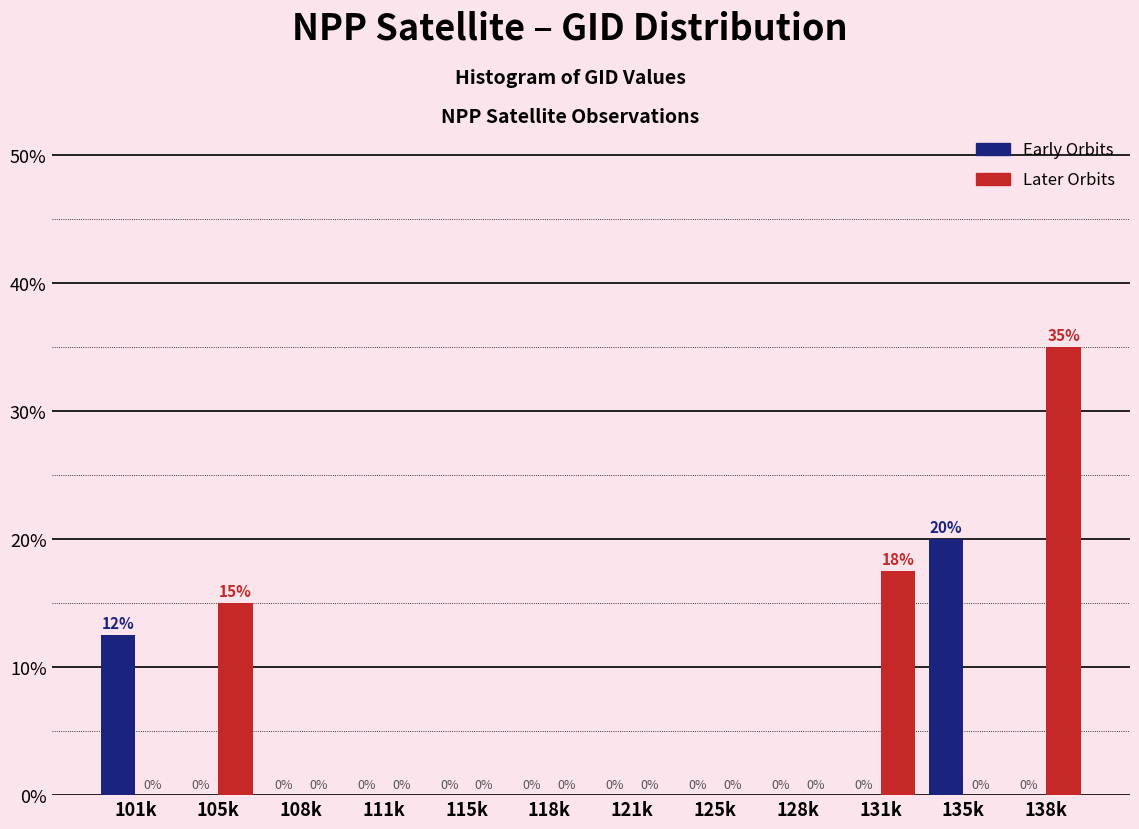

What is the sum of the Early Orbits values at 135k and 118k?

20.0